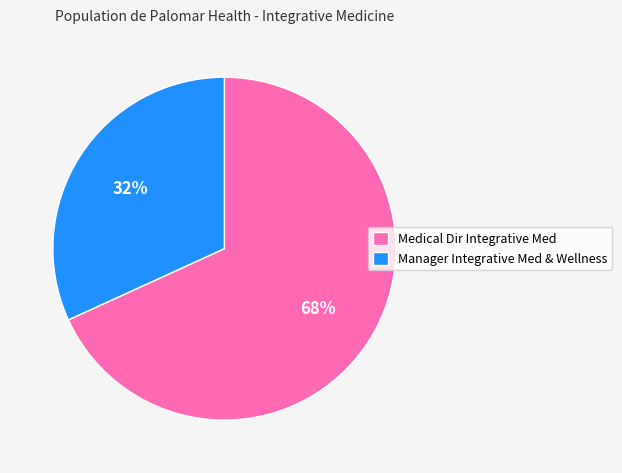

To the nearest percent, what is the combined percentage of Medical Dir Integrative Med and Manager Integrative Med & Wellness?

100%